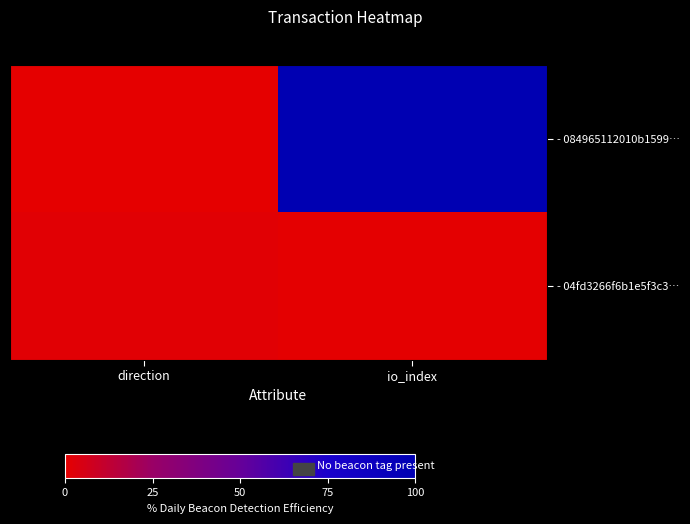

Which has a higher value, direction or io_index?

io_index